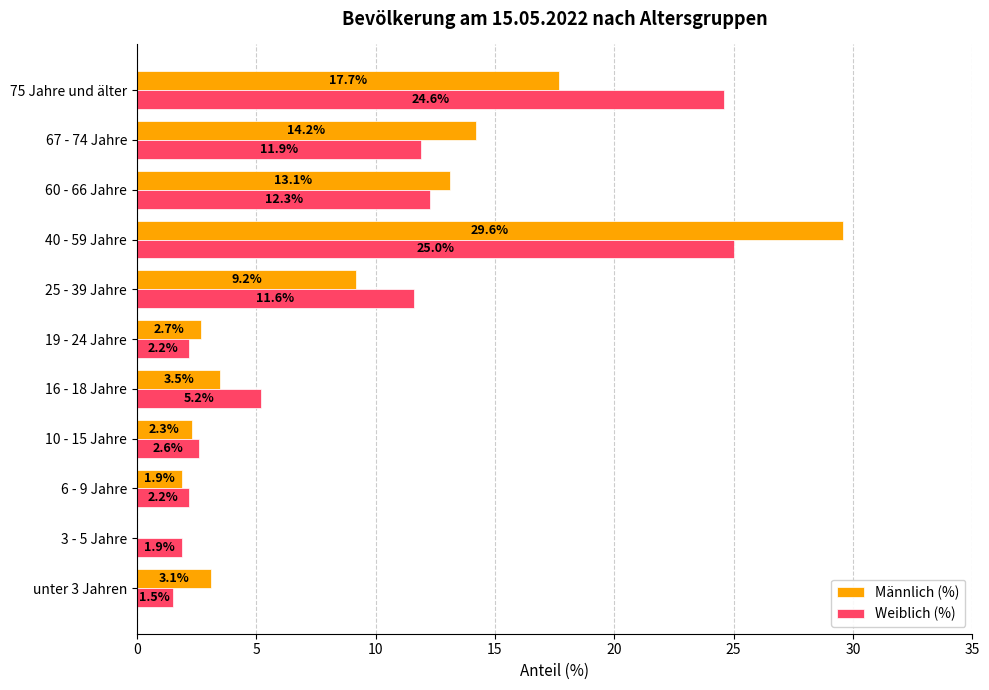

At which category does the chart reach its peak across all series?

40 - 59 Jahre